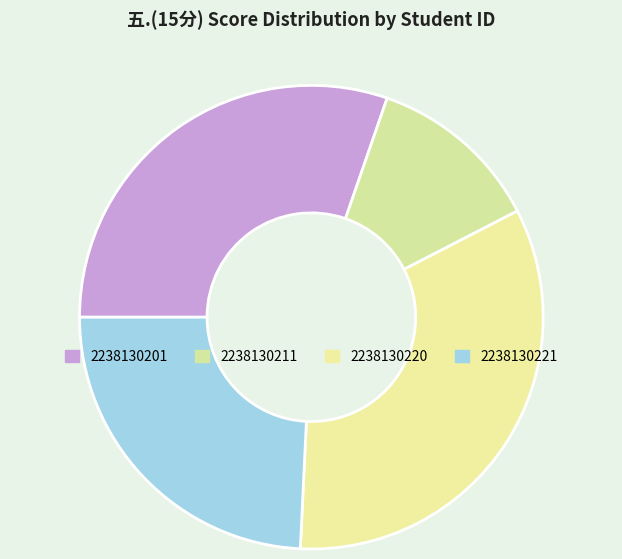

Does 2238130211 represent more than half of the total?

No